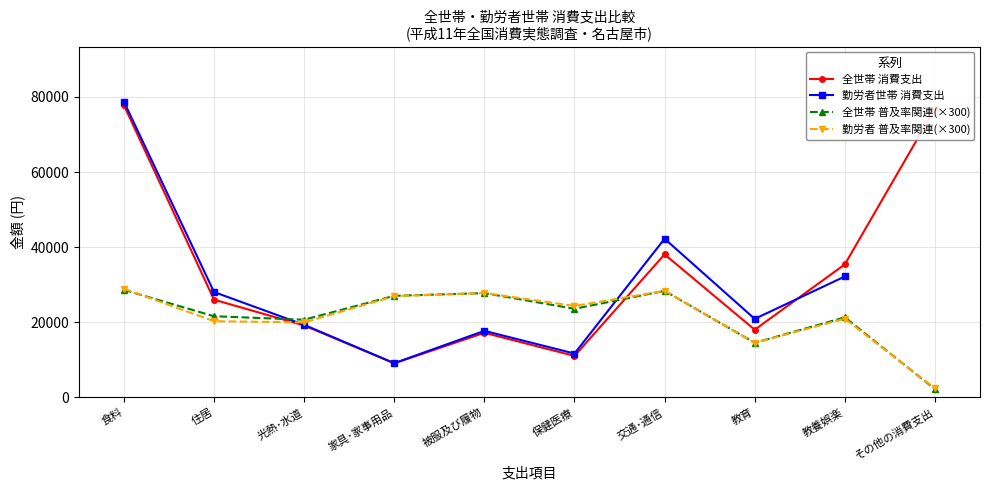

What is the spread (max minus min) of values at 教養娯楽?

14471.0